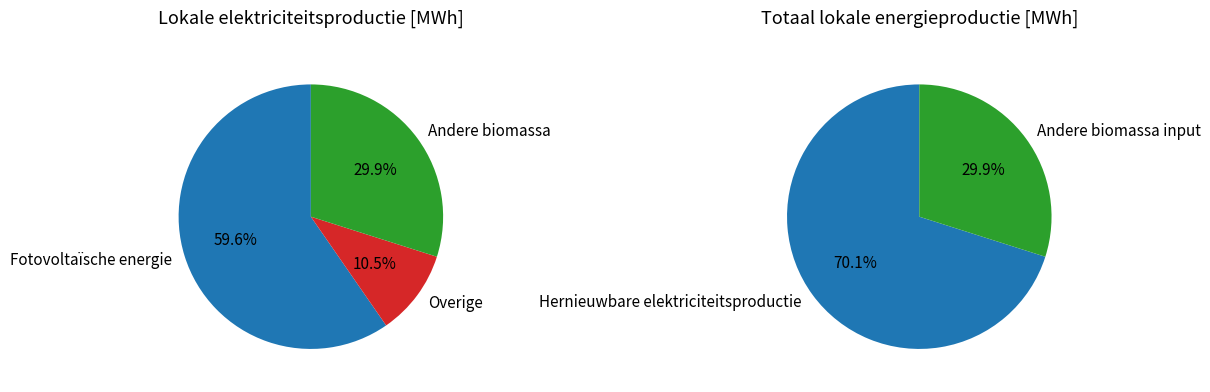

Count the number of slices in the pie.

3